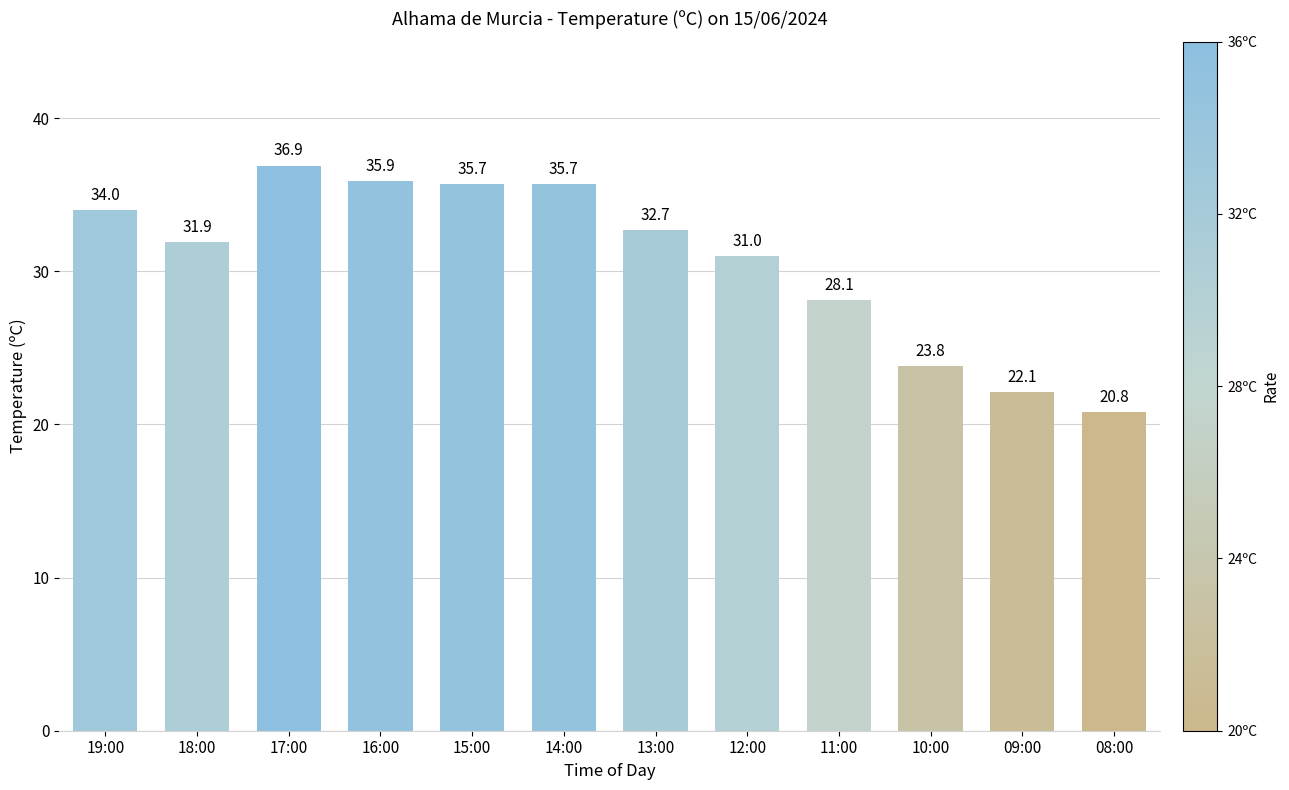

Between 19:00 and 14:00, which is larger?

14:00